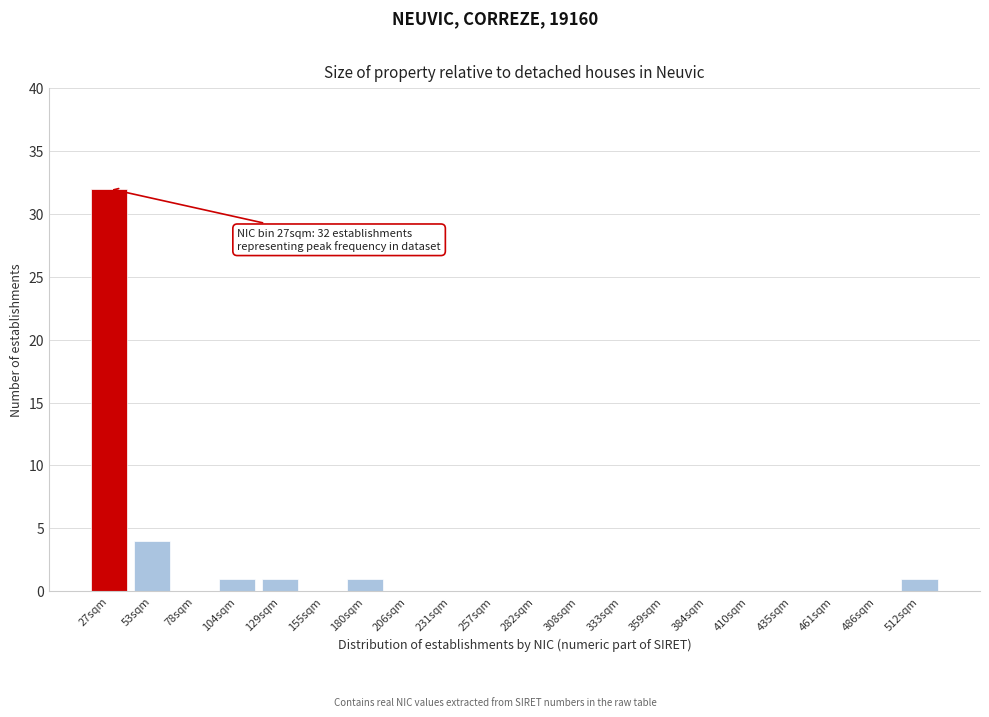

Reading right to left, list all the values displayed in this chart.

512sqm=1	486sqm=0	461sqm=0	435sqm=0	410sqm=0	384sqm=0	359sqm=0	333sqm=0	308sqm=0	282sqm=0	257sqm=0	231sqm=0	206sqm=0	180sqm=1	155sqm=0	129sqm=1	104sqm=1	78sqm=0	53sqm=4	27sqm=32